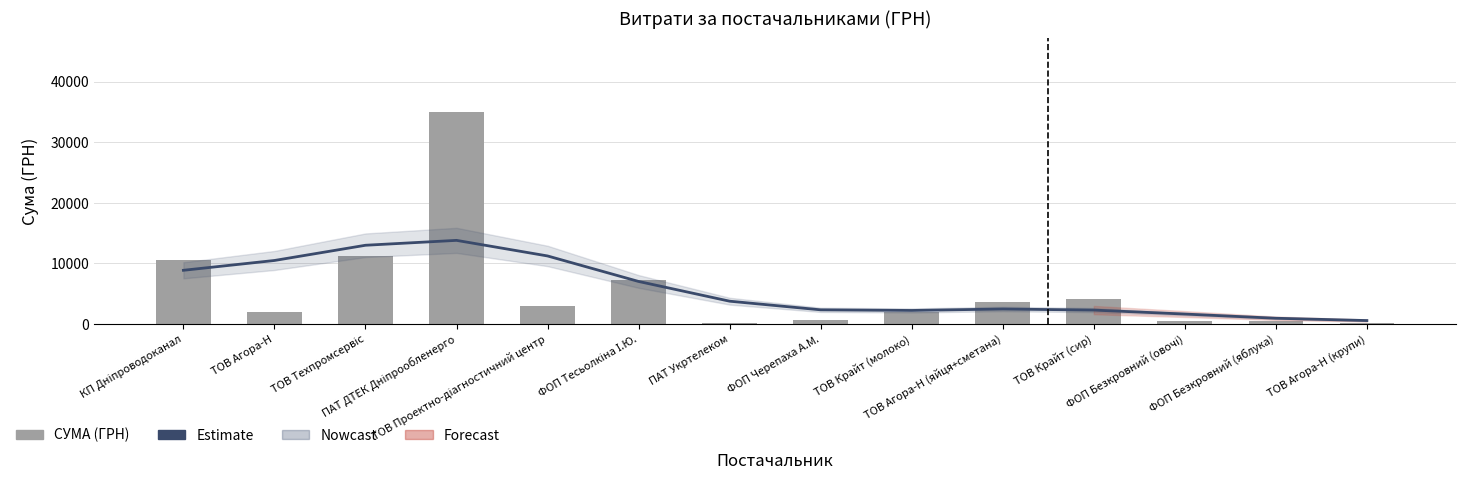

Which series has the largest total across all categories?

Estimate